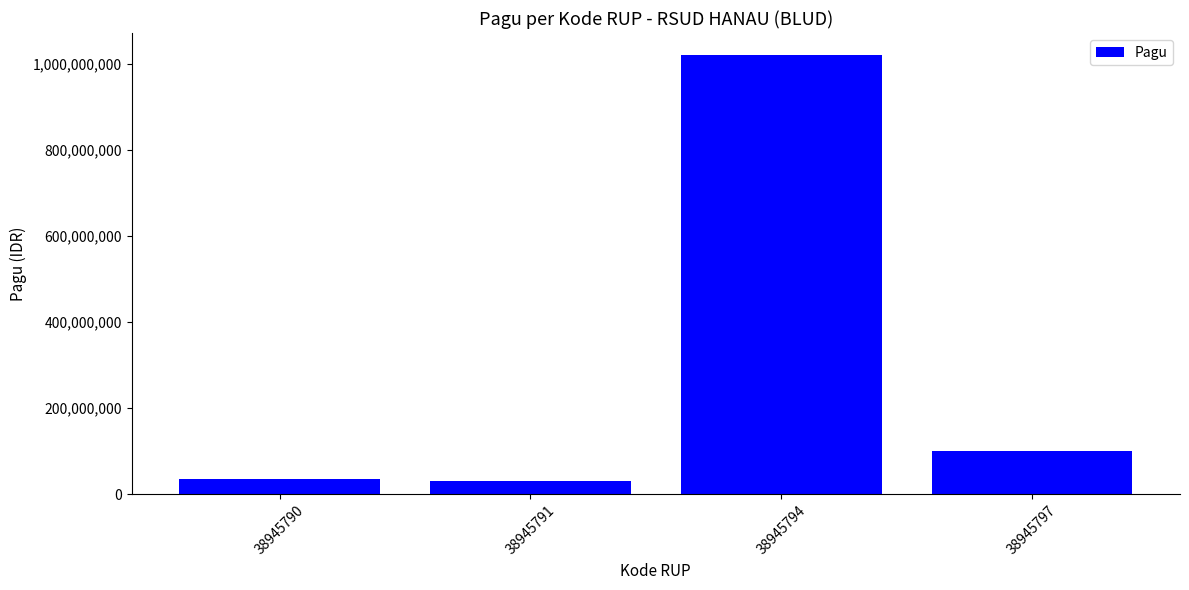

Where is the data nearest to the value 525000000?

38945797